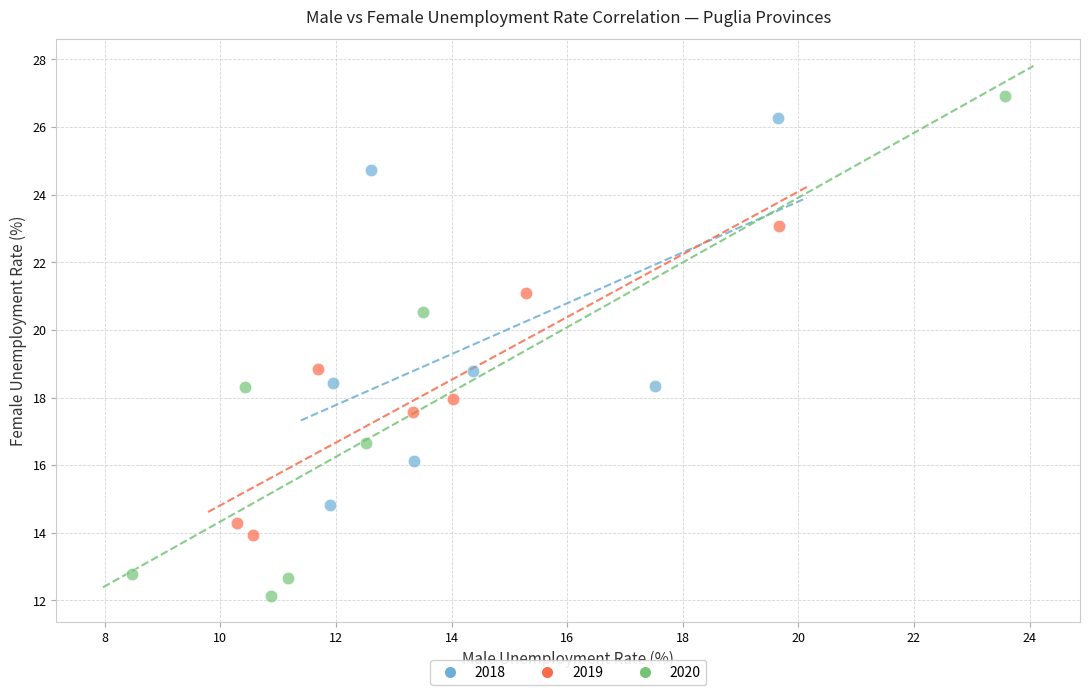

Which series has the widest spread of Y values?

2020